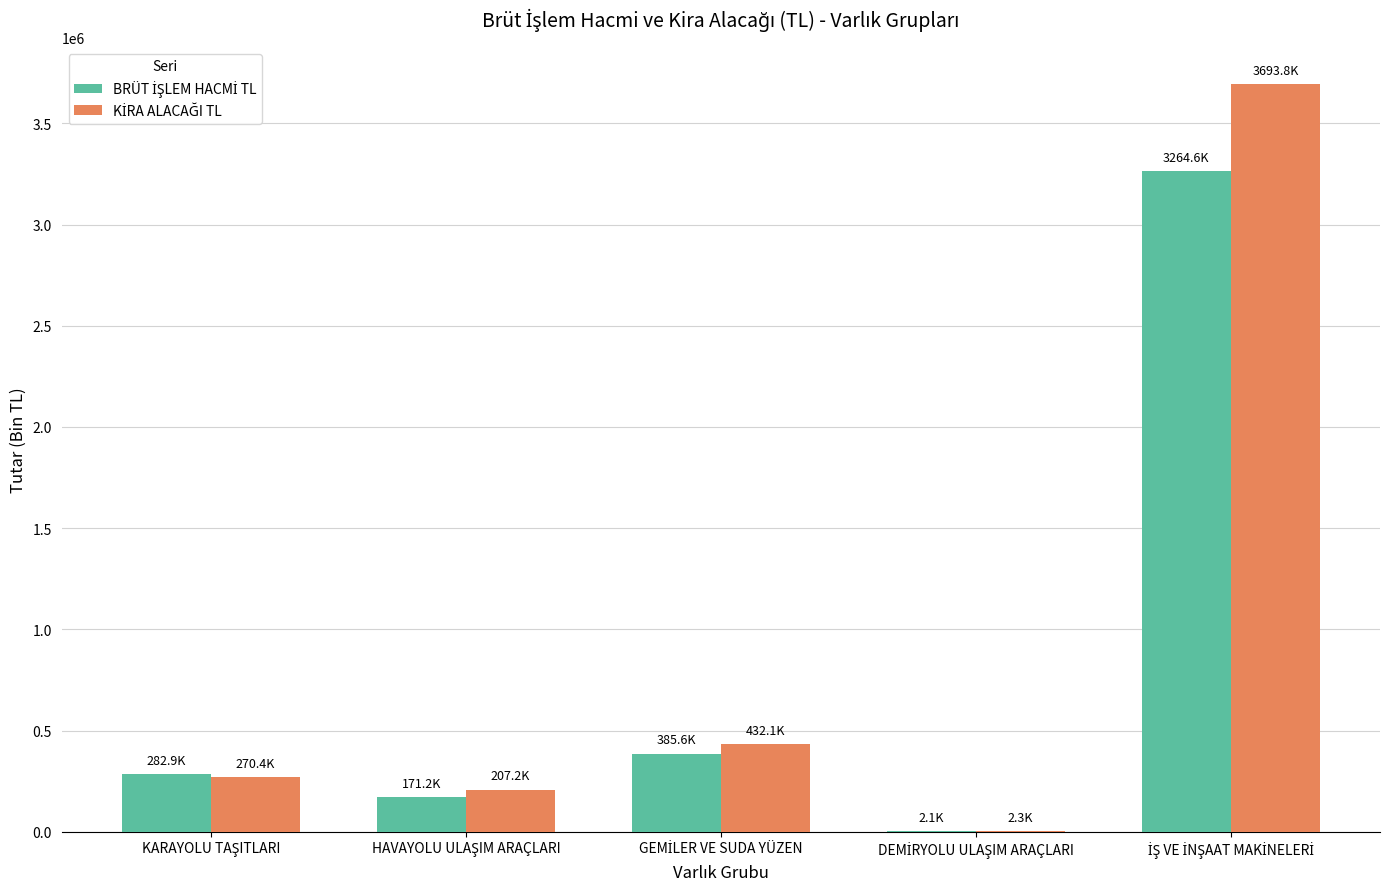

Are the bars horizontal?

No